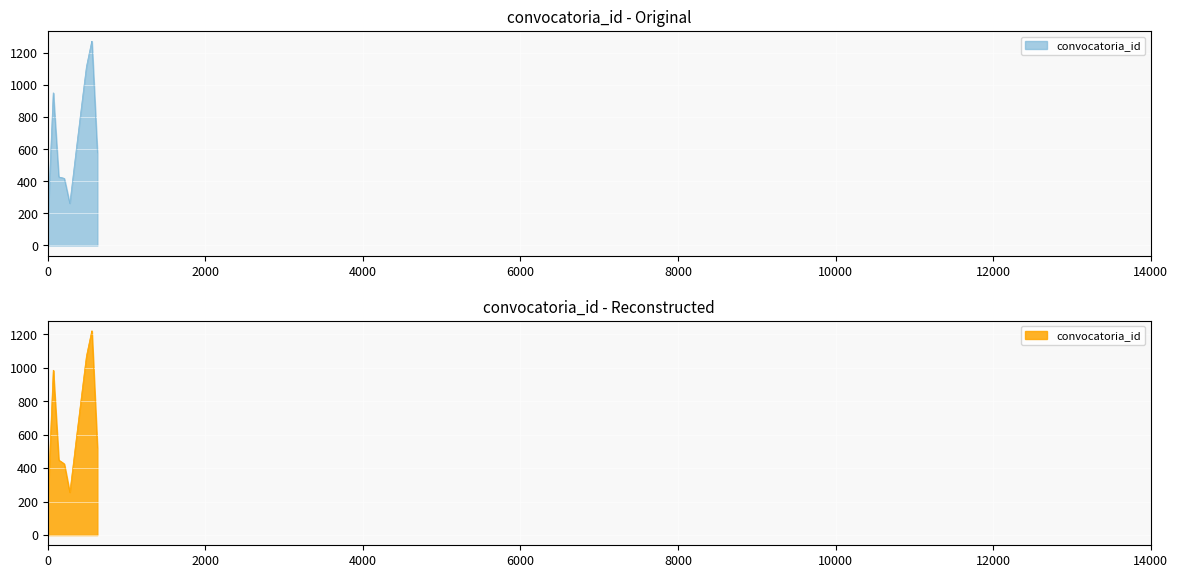

True or false: the data has more than 2 interior local peaks.

False